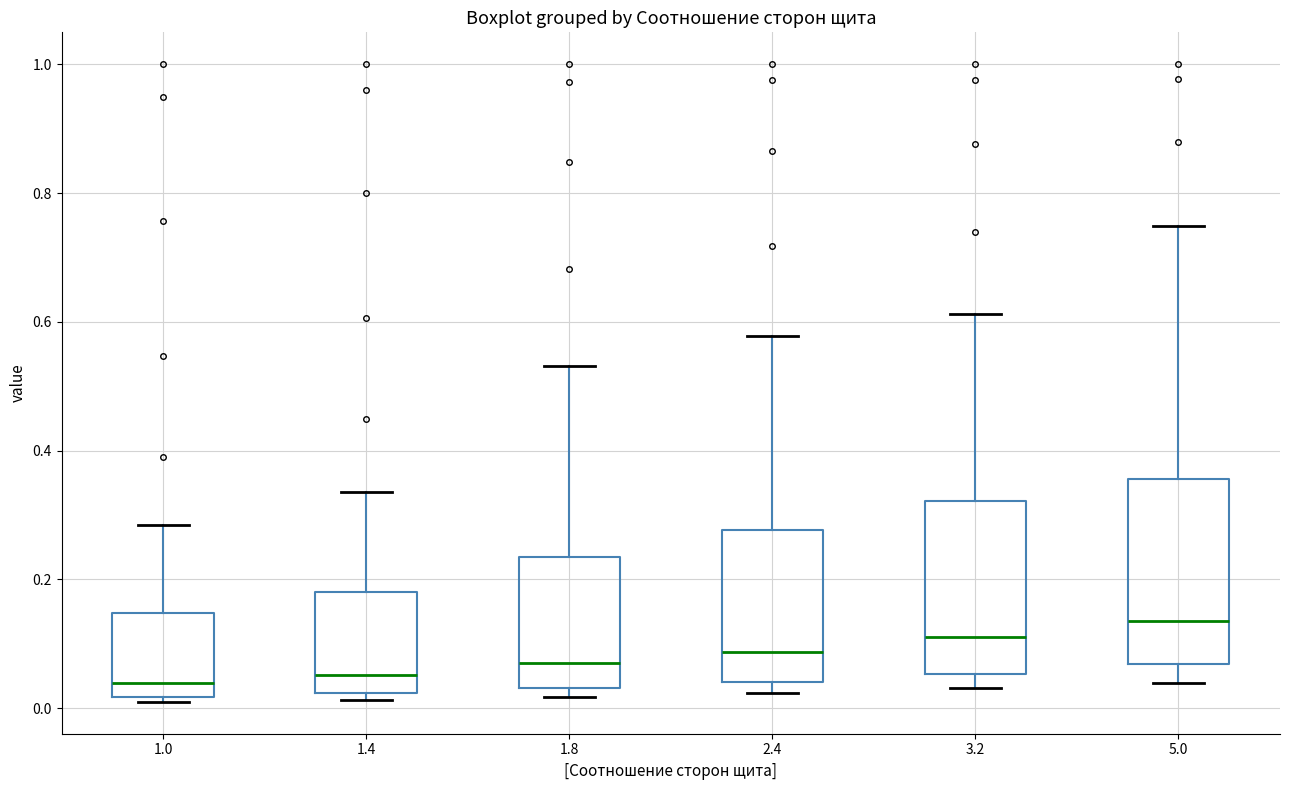

Reading left to right, transcribe this box plot: for each box, give where its median line is, the range the box spans, and where its two whiskers end, as read against the y-axis. The values are not printed on the chart, so give them approximately, as read against the axis.

1.0: median 0.04, box 0.02 to 0.14, whiskers 0.02 (just below the box's lower edge) to 0.28
1.4: median 0.06, box 0.02 to 0.18, whiskers 0.02 (just below the box's lower edge) to 0.34
1.8: median 0.08, box 0.04 to 0.24, whiskers 0.02 to 0.54
2.4: median 0.08, box 0.04 to 0.28, whiskers 0.02 to 0.58
3.2: median 0.12, box 0.06 to 0.32, whiskers 0.04 to 0.62
5.0: median 0.14, box 0.06 to 0.36, whiskers 0.04 to 0.74